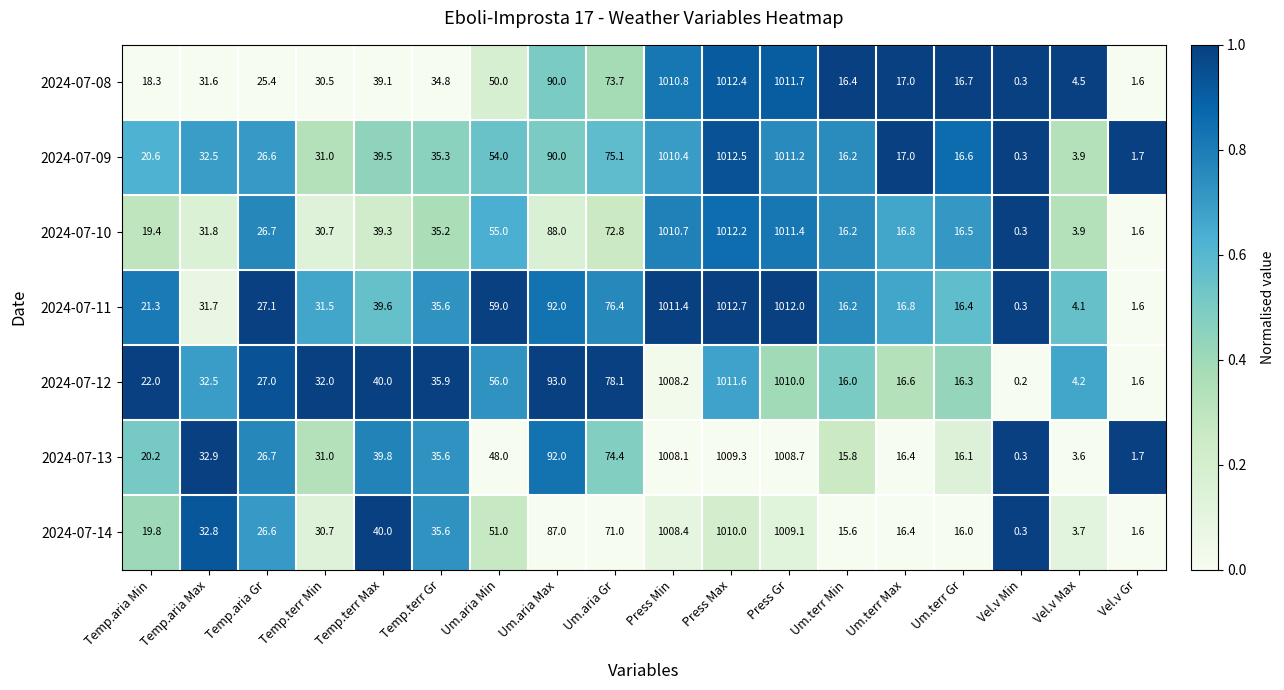

What is the lowest value of the 2024-07-10 series?

0.3